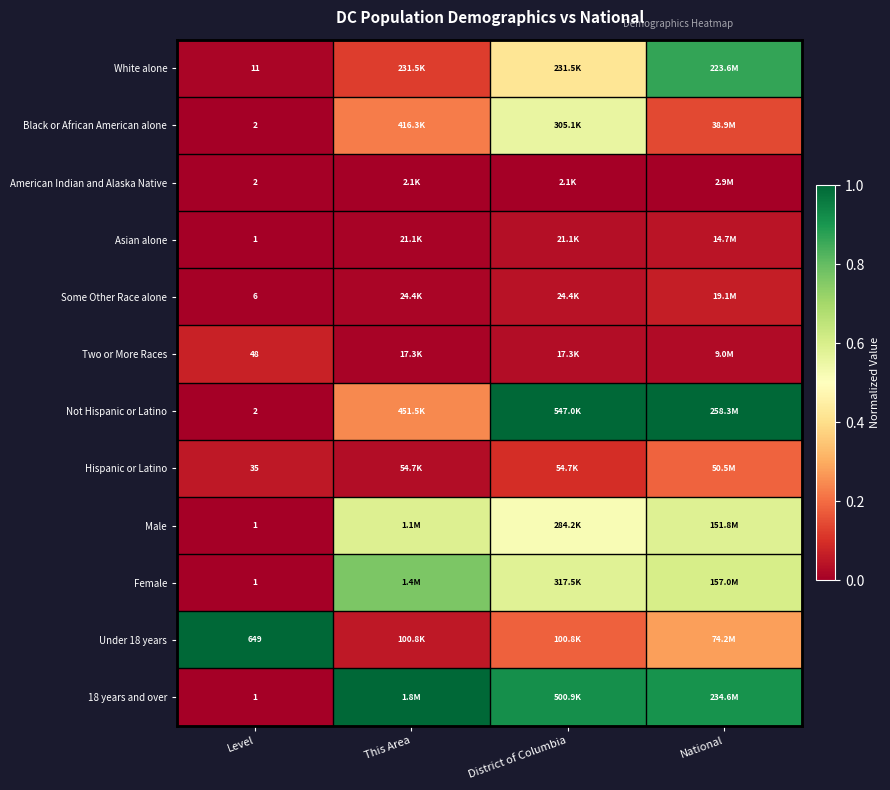

What is the difference between the highest and lowest values at Level?

648.0